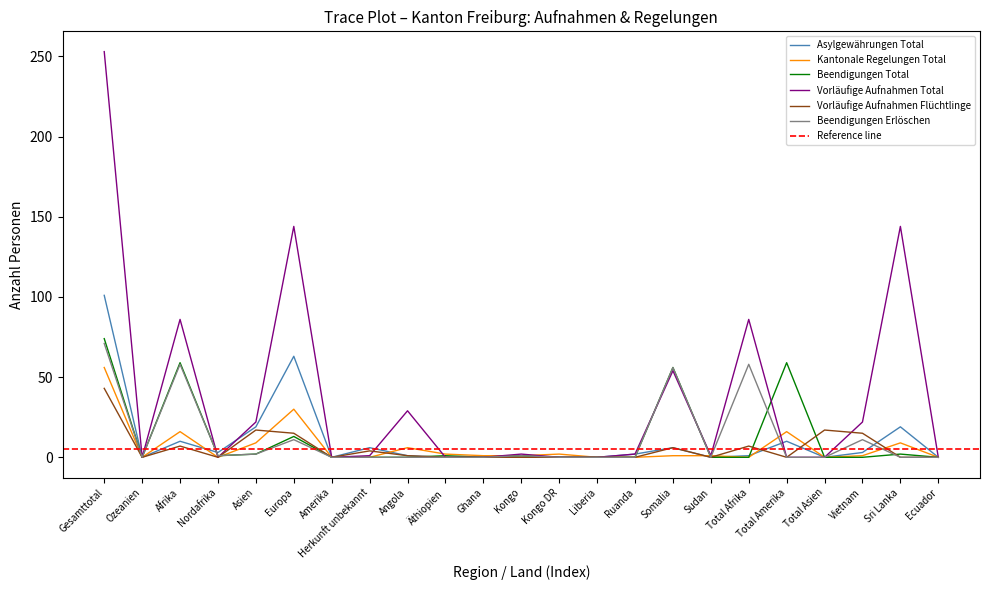

Which series changed the most between Afrika and Vietnam?

Vorläufige Aufnahmen Total